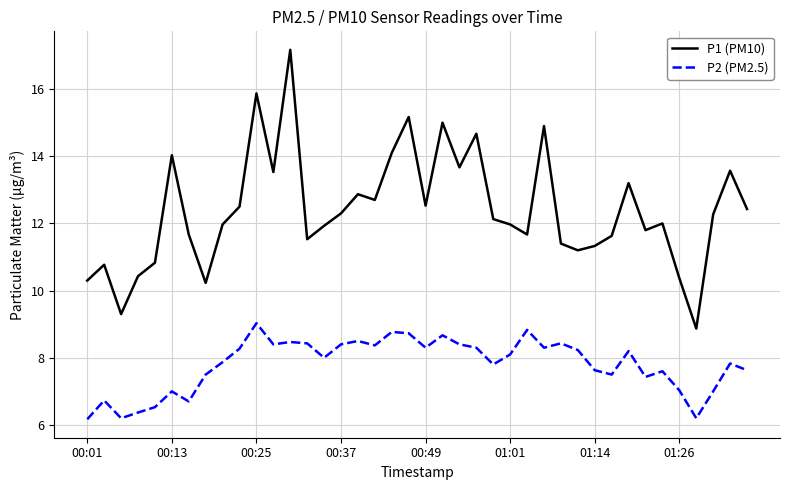

Which series has the largest total across all categories?

P1 (PM10)